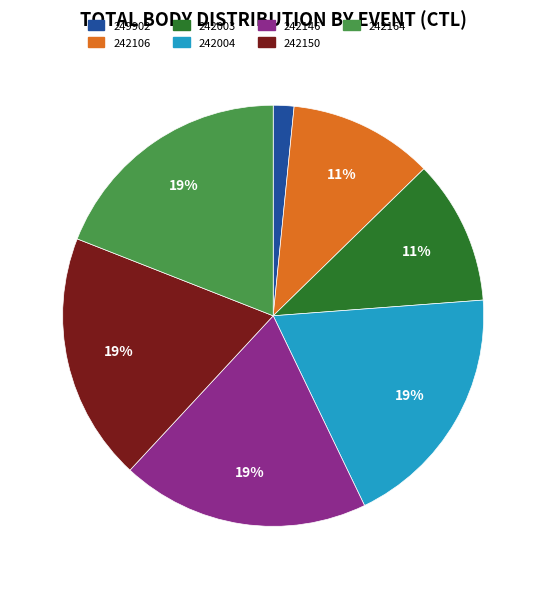

Count the number of slices in the pie.

7